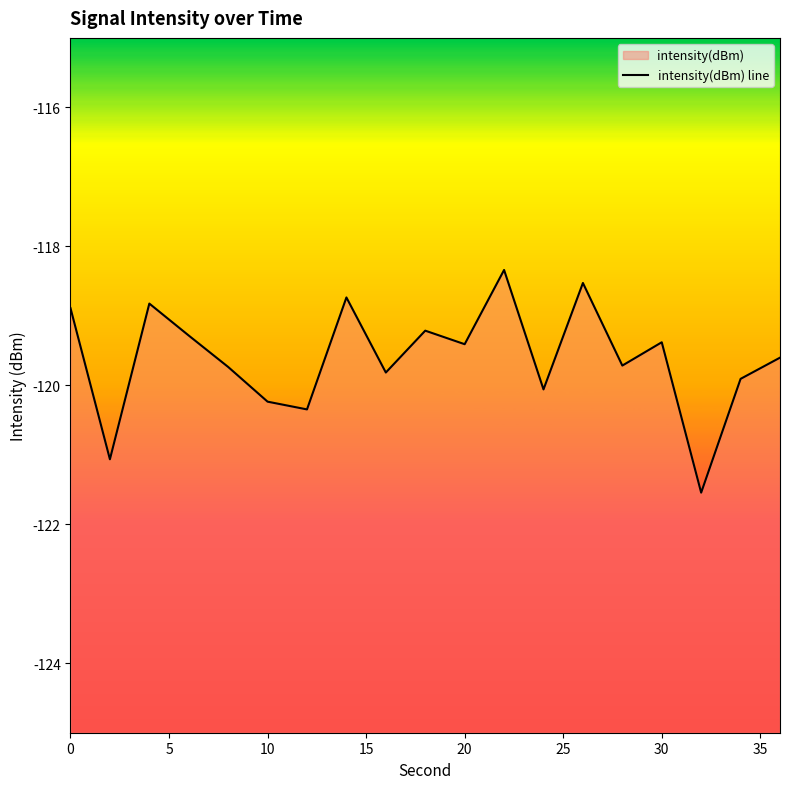

True or false: the data has more than 0 interior local peaks.

True